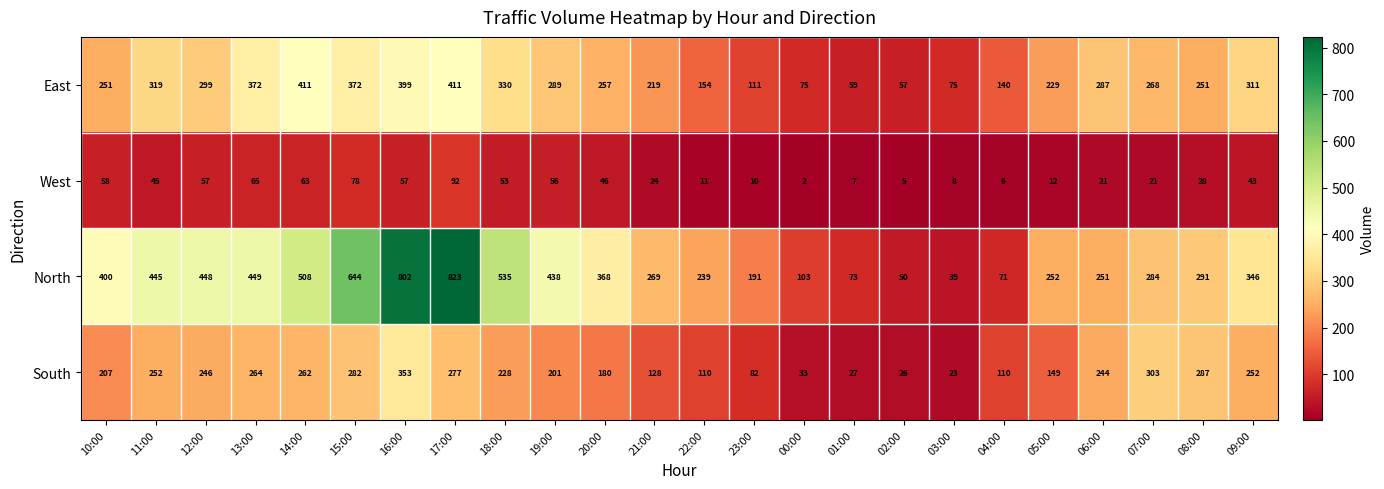

The West series shows 24 at 18:00. True or false?

False